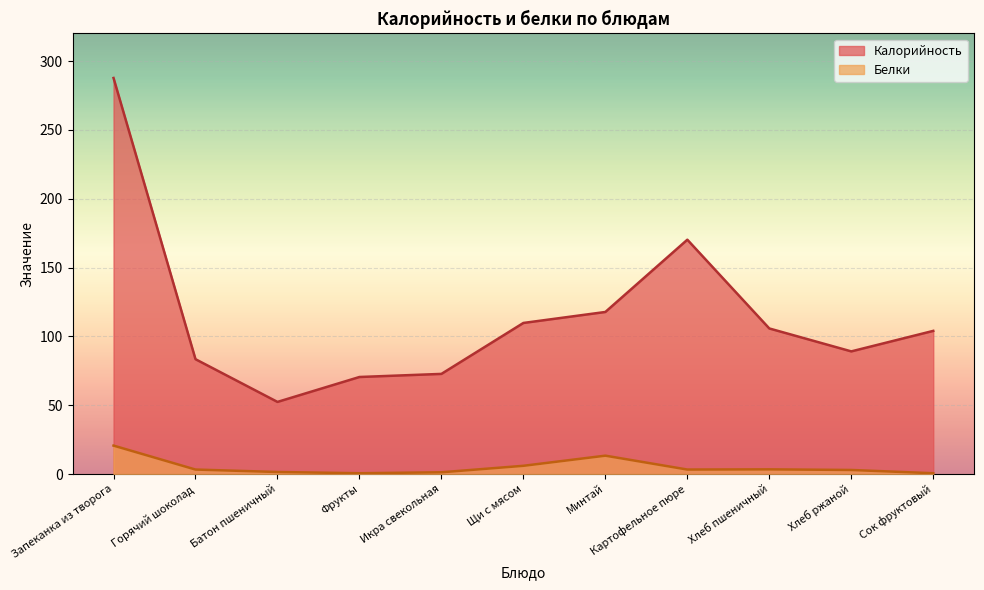

In Белки, how many points are lower than both neighbors (excluding endpoints)?

2